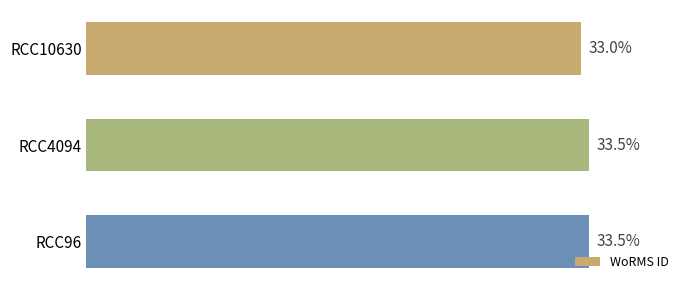

Does the chart contain any negative values?

No